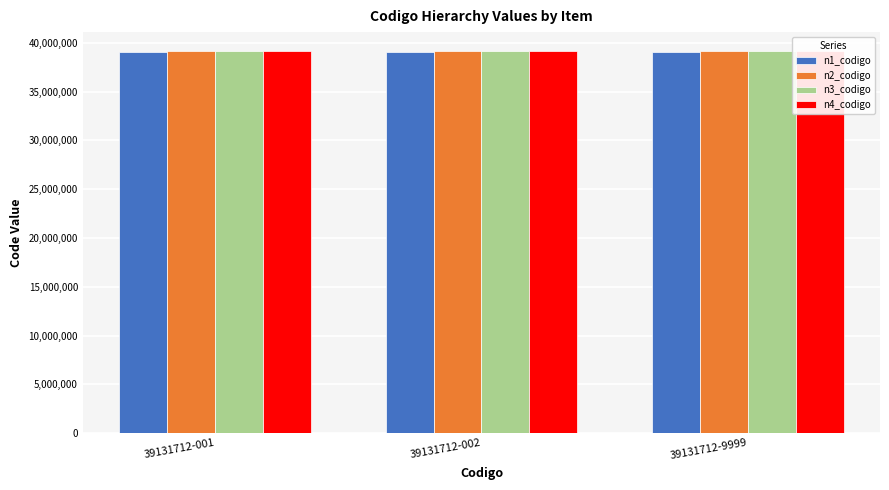

At 39131712-002, list the series in order from smallest to largest.

n1_codigo, n2_codigo, n3_codigo, n4_codigo